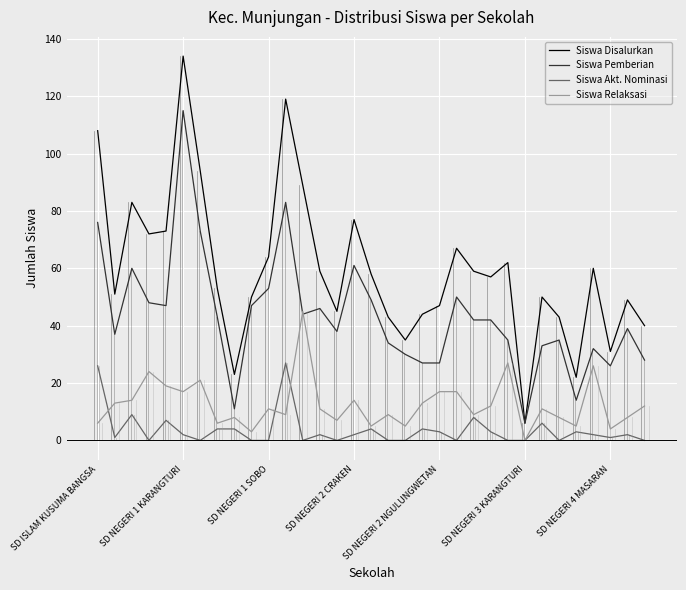

Rank the series by their maximum value, from lowest to highest.

Siswa Akt. Nominasi, Siswa Relaksasi, Siswa Pemberian, Siswa Disalurkan